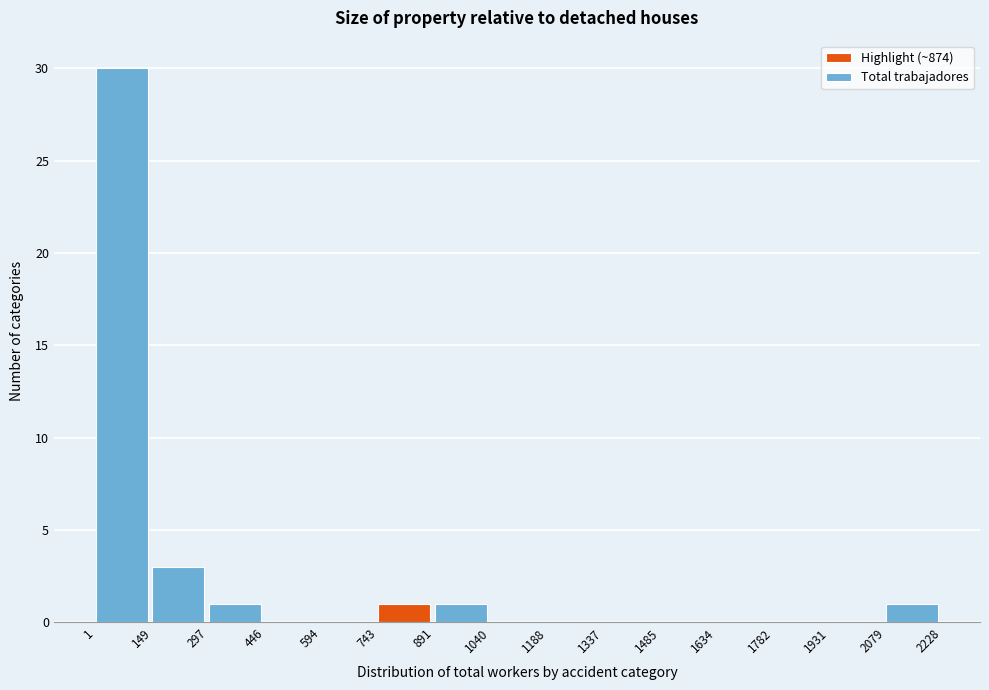

How tall is the bar that spans 1 to 149 on the x-axis? The values are not printed on the chart, so give them approximately, as read against the axis.

30